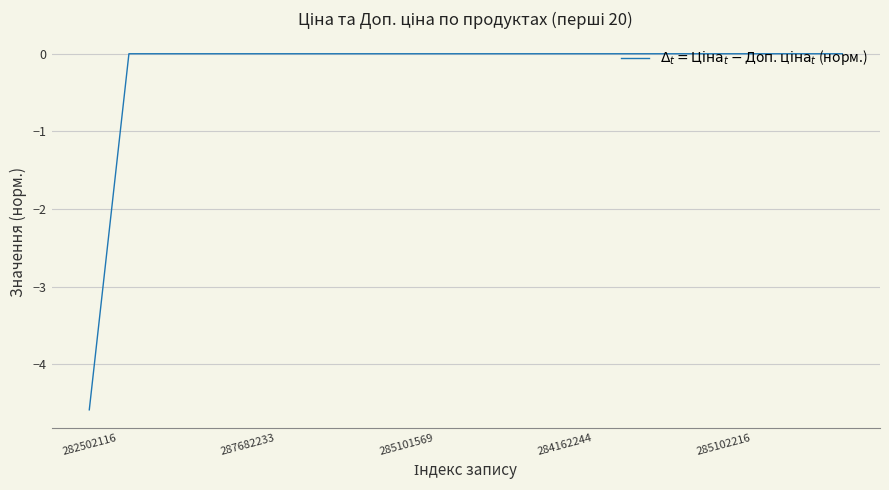

What is the difference between the maximum and minimum values?

4.6